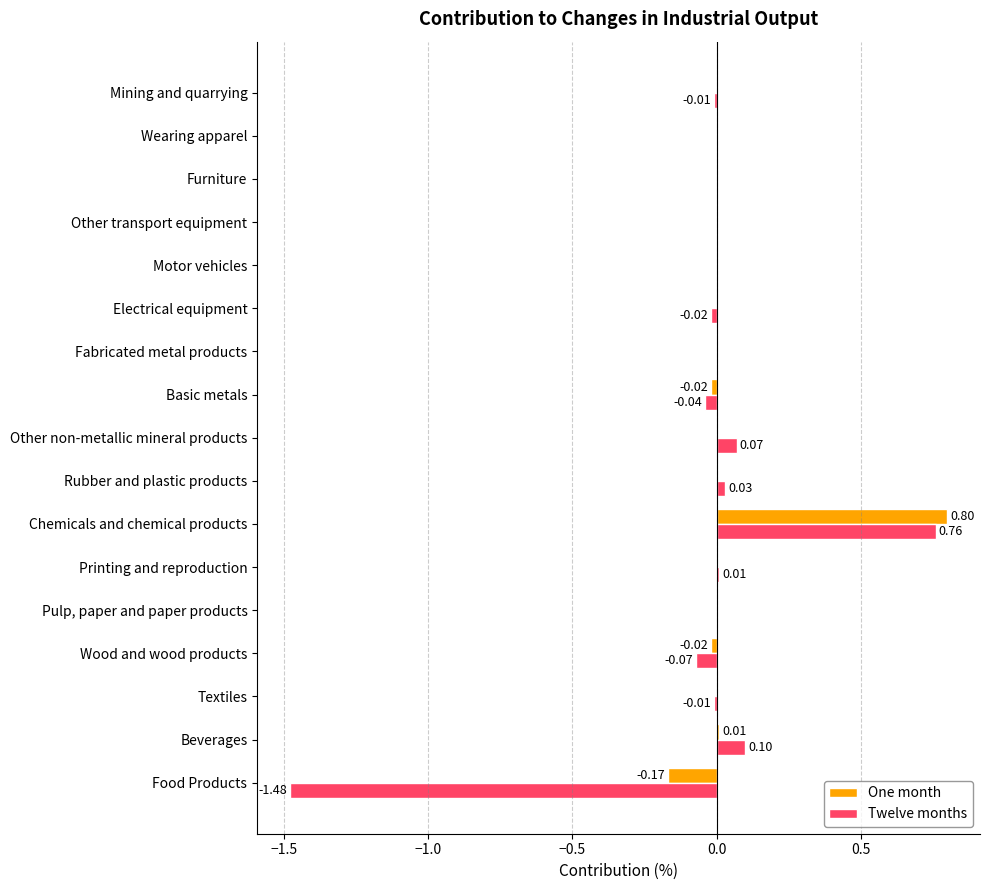

At which category does the chart reach its peak across all series?

Chemicals and chemical products